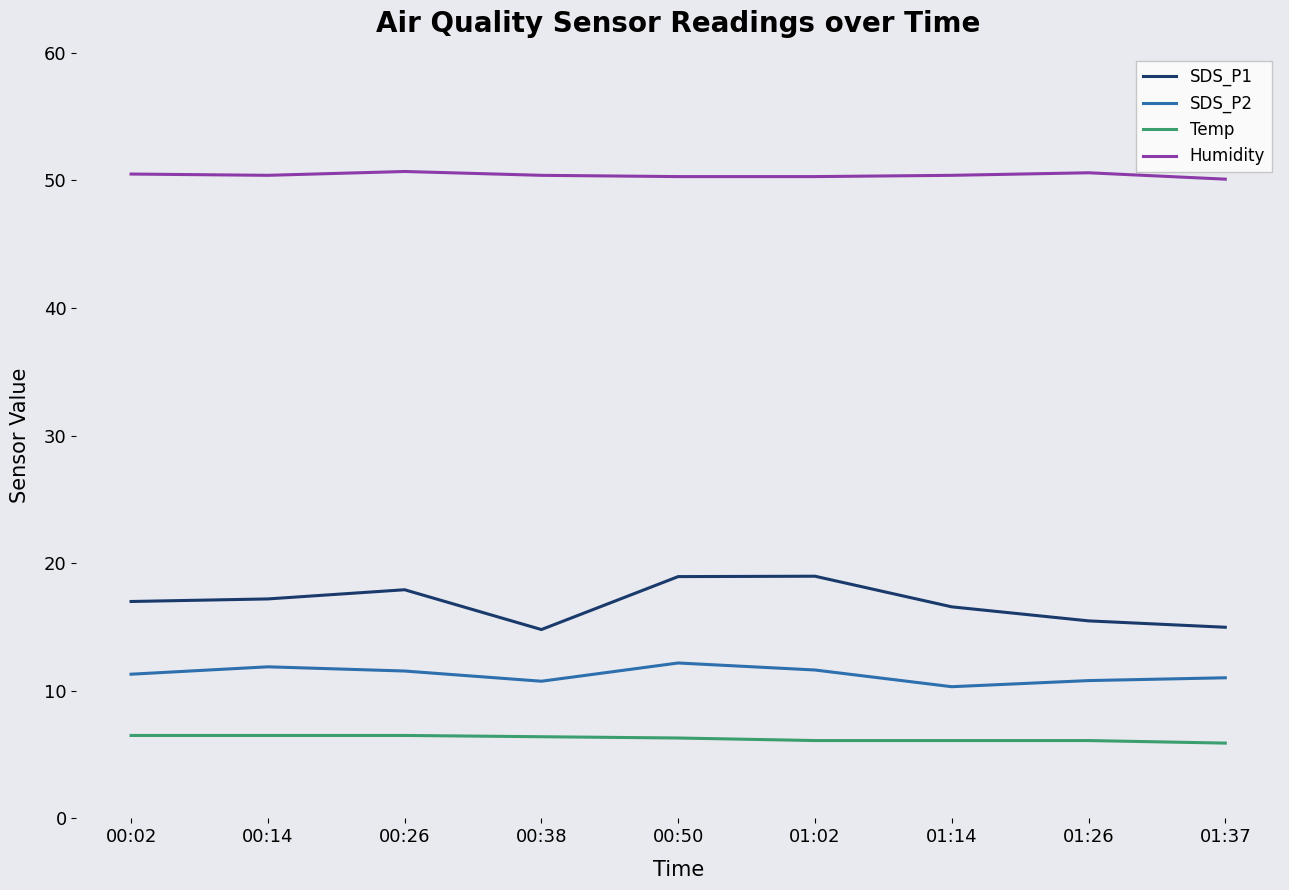

Which series has the widest spread of values?

SDS_P1